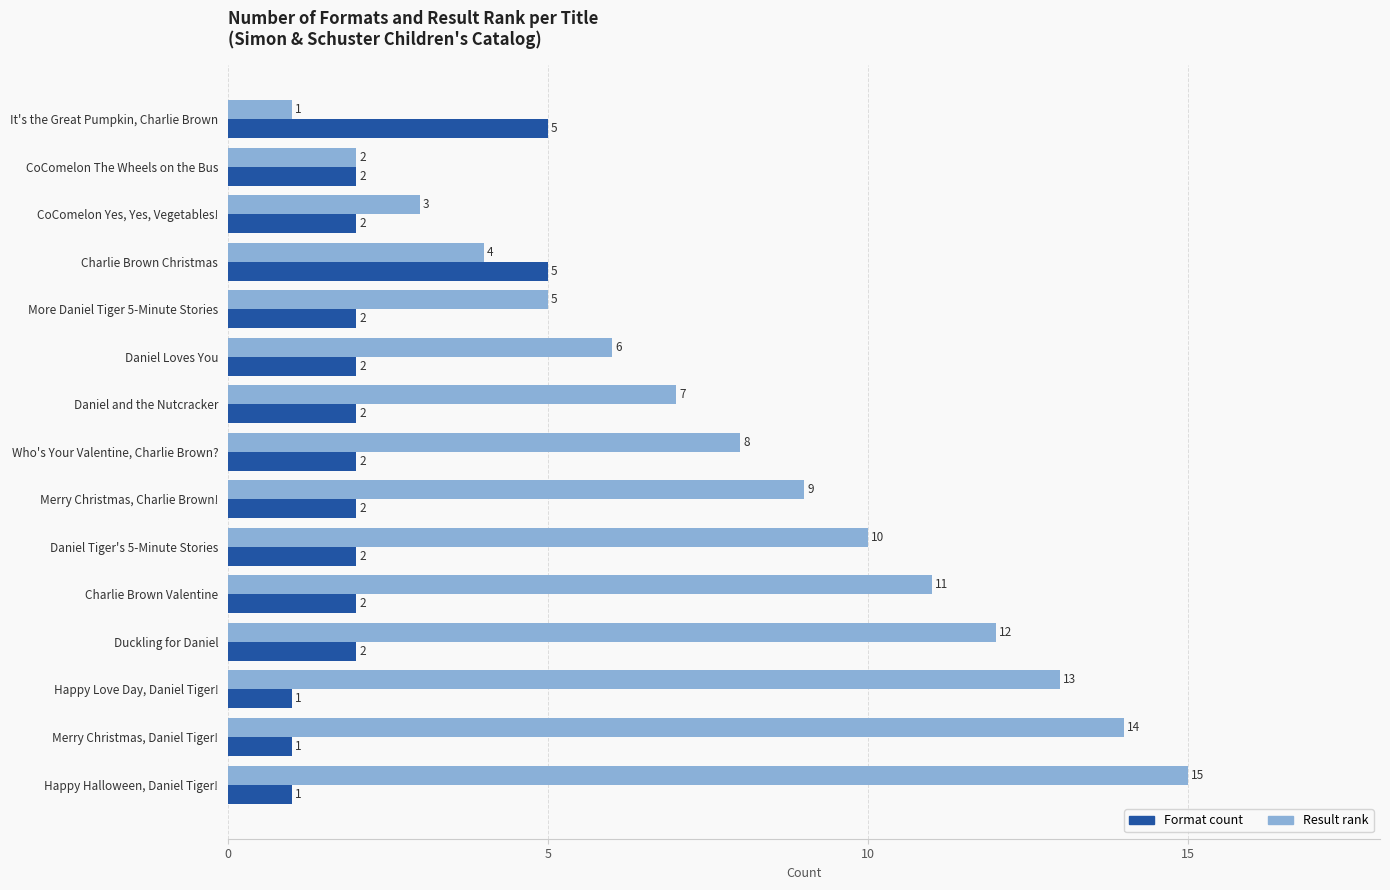

Between Charlie Brown Christmas and More Daniel Tiger 5-Minute Stories, which series saw the biggest shift?

Format count